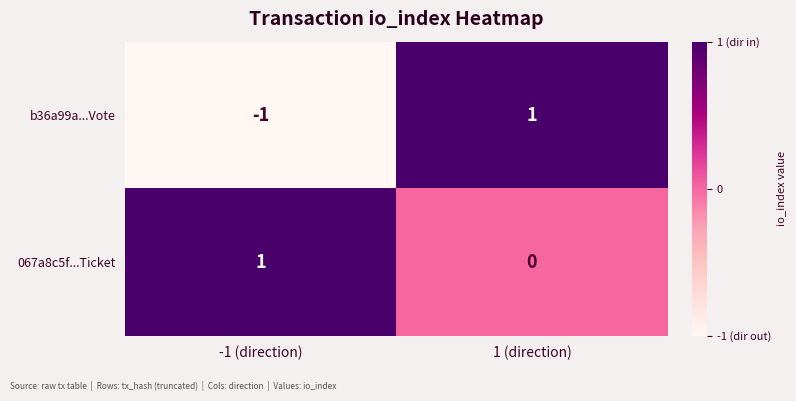

At which label is 067a8c5f...Ticket closest to 0?

1 (direction)